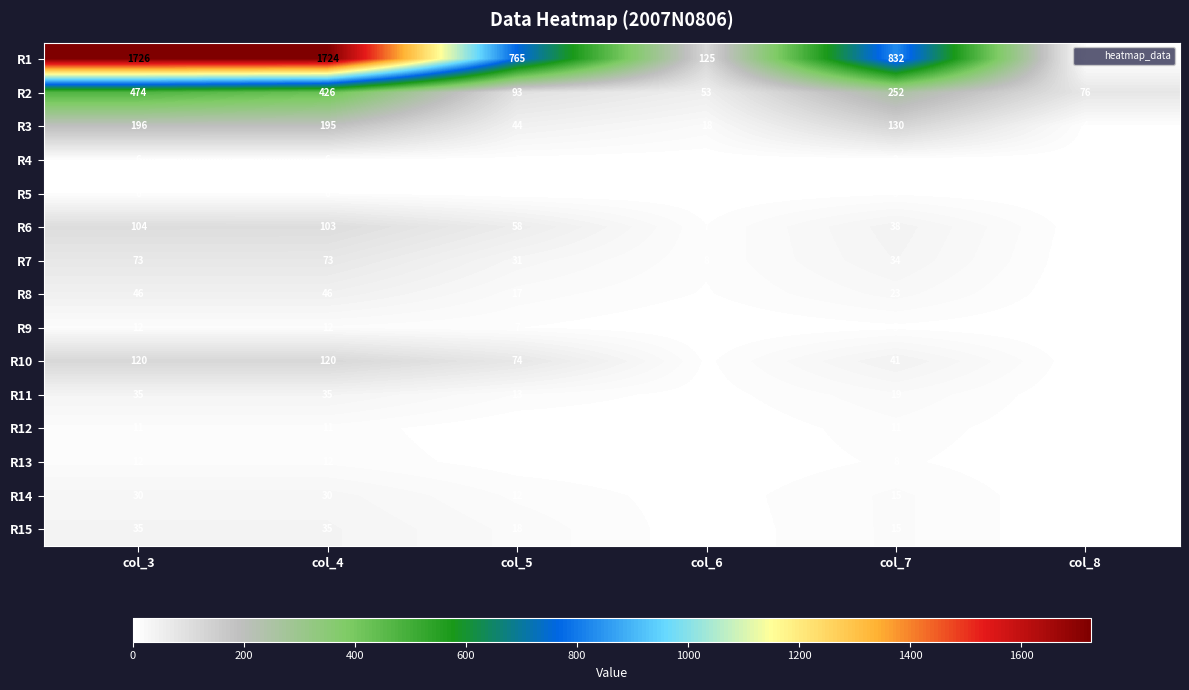

Which series has the largest range (max minus min)?

R1